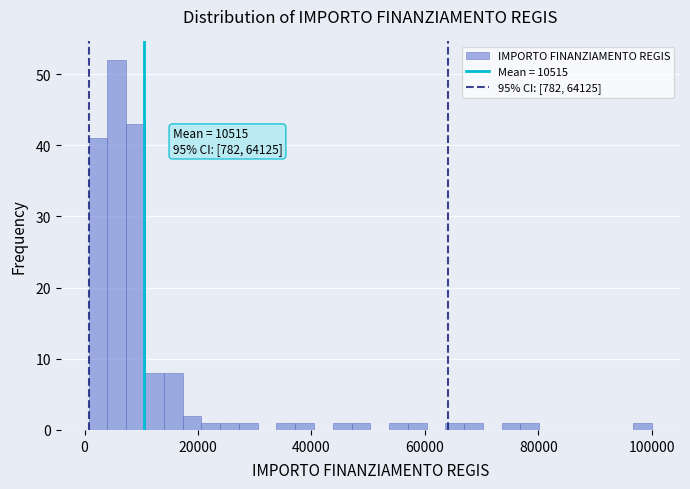

Around what value on the x-axis is the tallest bar? Give the approximate position of its centre, as read against the axis.

6000